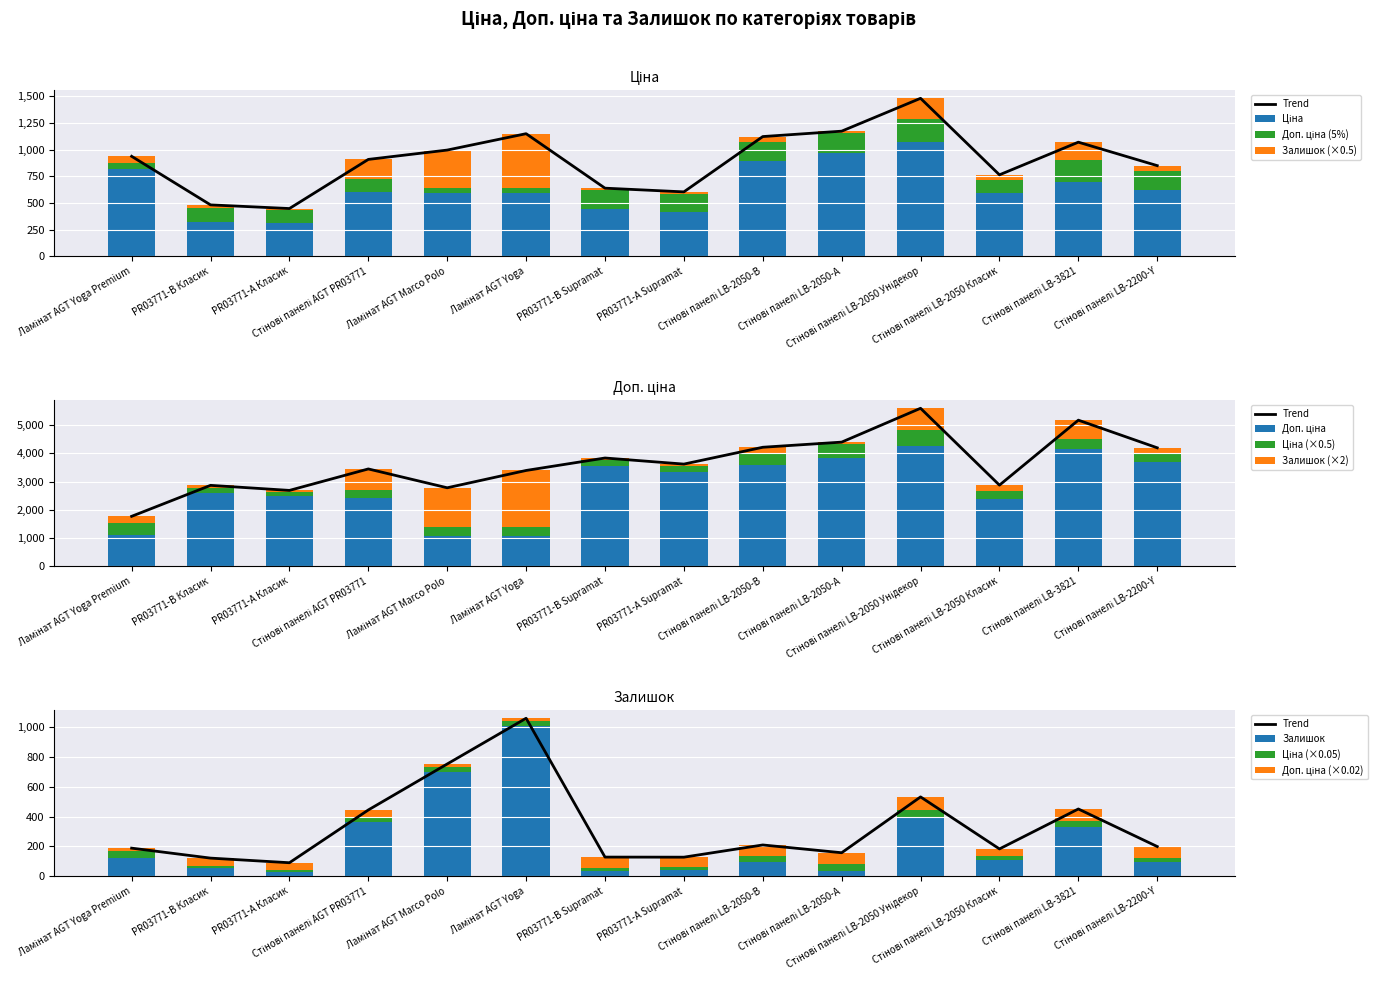

What is the label of the 9th bar from the right?

Ламінат AGT Yoga